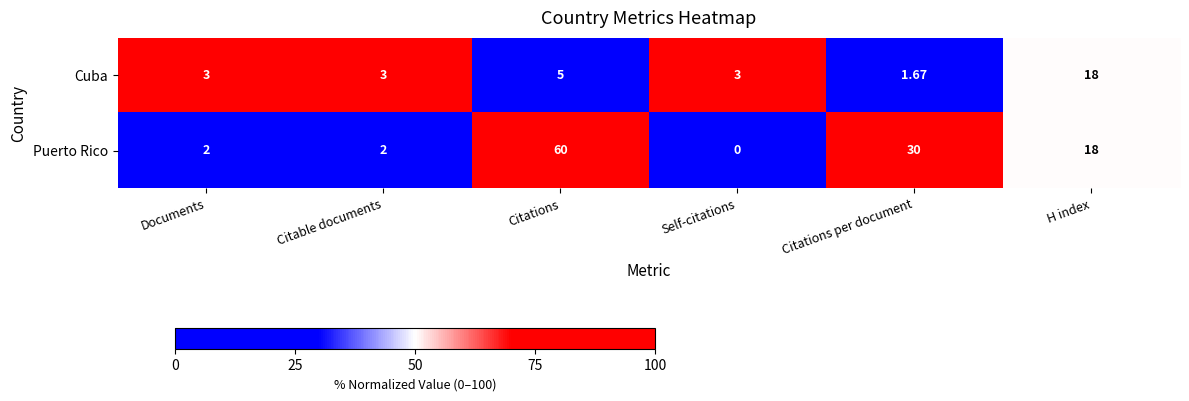

At which label does Puerto Rico reach its minimum?

Self-citations